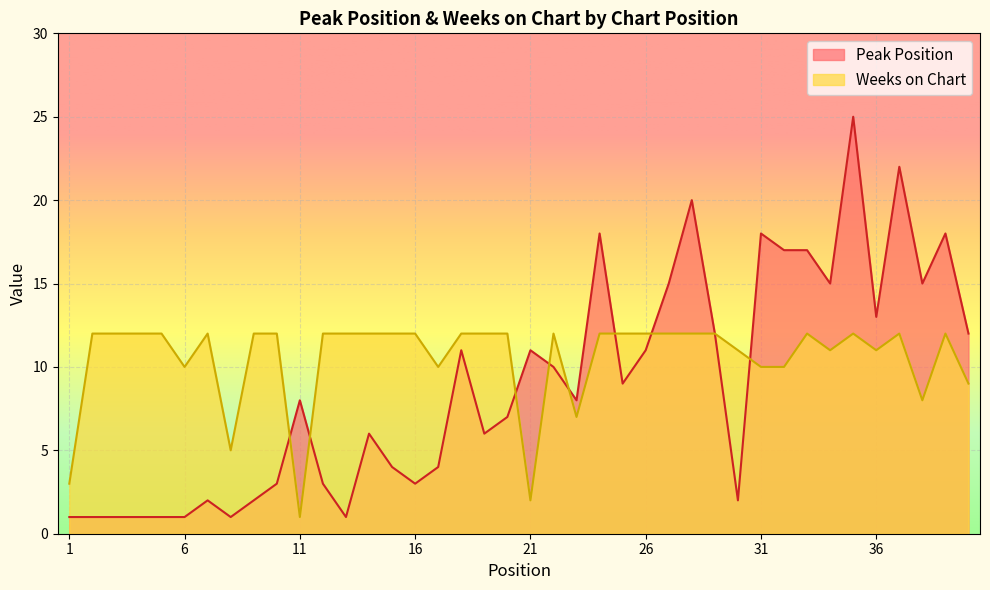

Which series has the largest range (max minus min)?

Peak Position